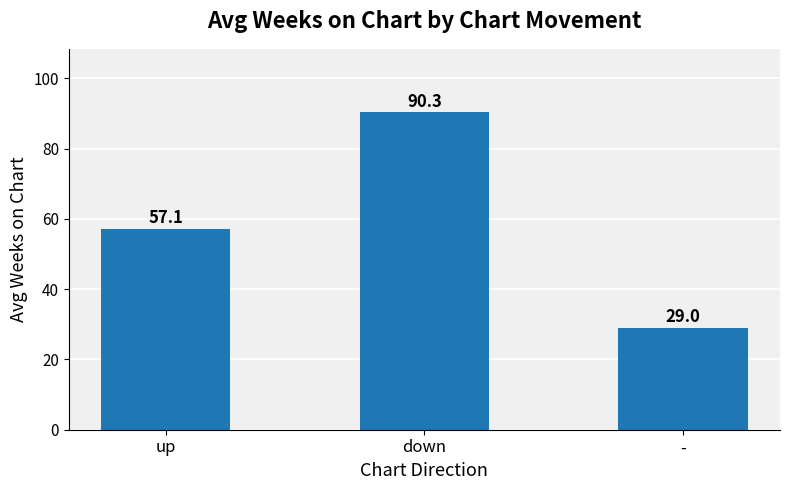

What is the ratio of the value at down to the value at up?

1.6